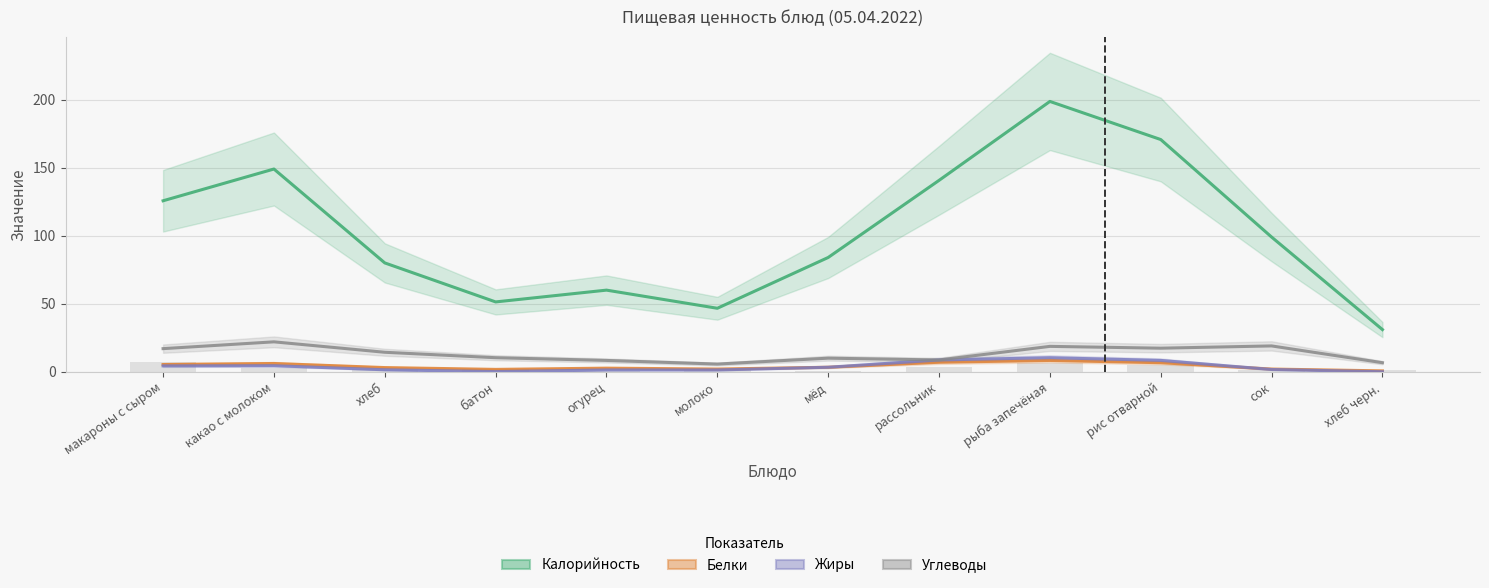

Does the chart contain stacked bars?

No